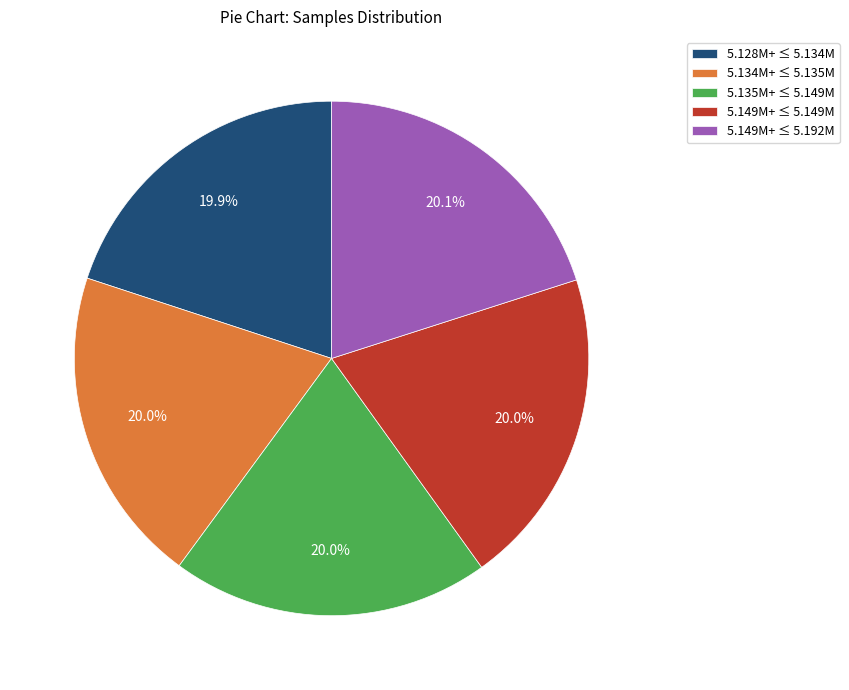

What percentage do 5.149M+ ≤ 5.192M and 5.135M+ ≤ 5.149M together represent?

40.1%